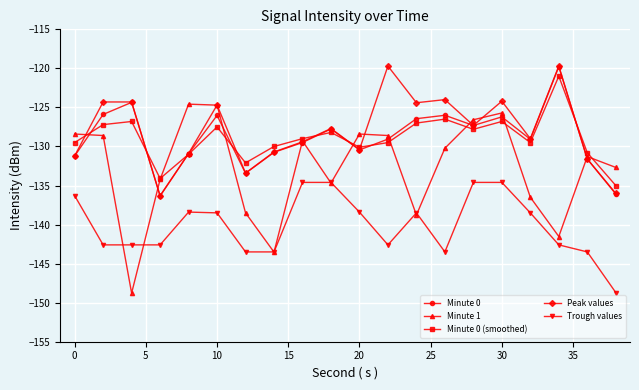

True or false: Minute 0 (smoothed) and Trough values intersect in this chart.

False